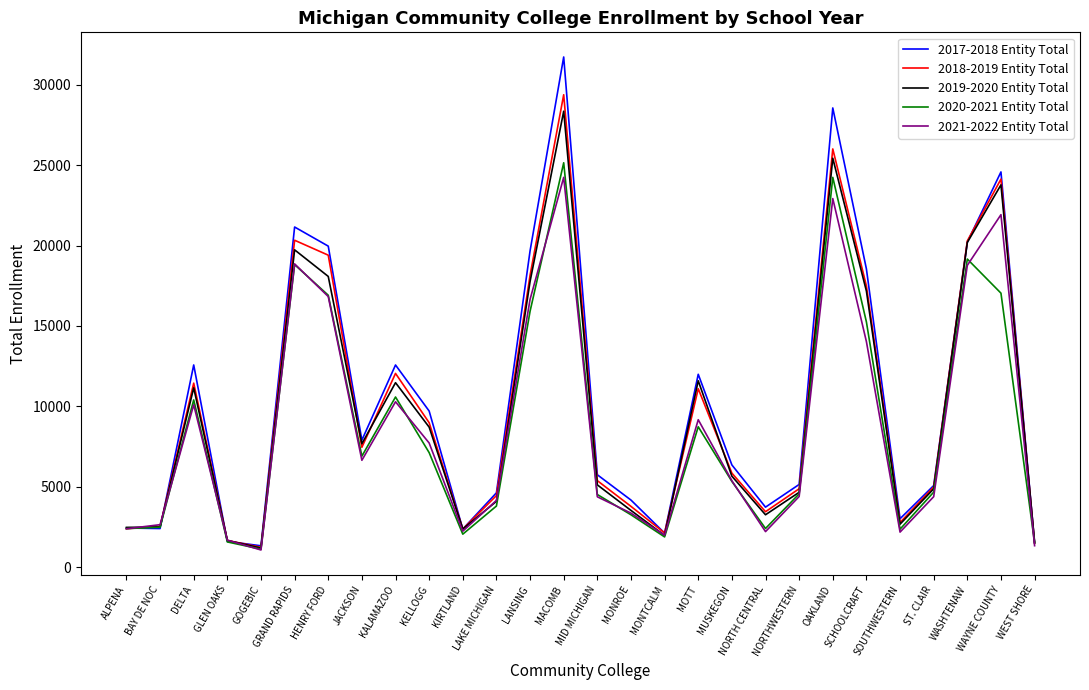

Does the chart display data point markers on the line(s)?

No